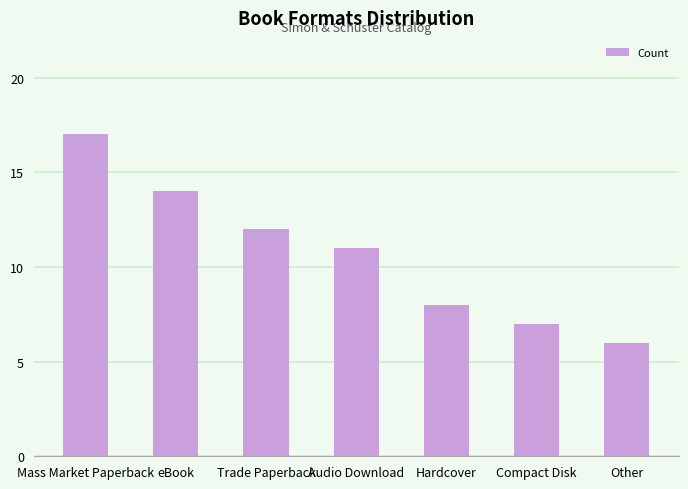

List the labels in order of value, largest first.

Mass Market Paperback, eBook, Trade Paperback, Audio Download, Hardcover, Compact Disk, Other